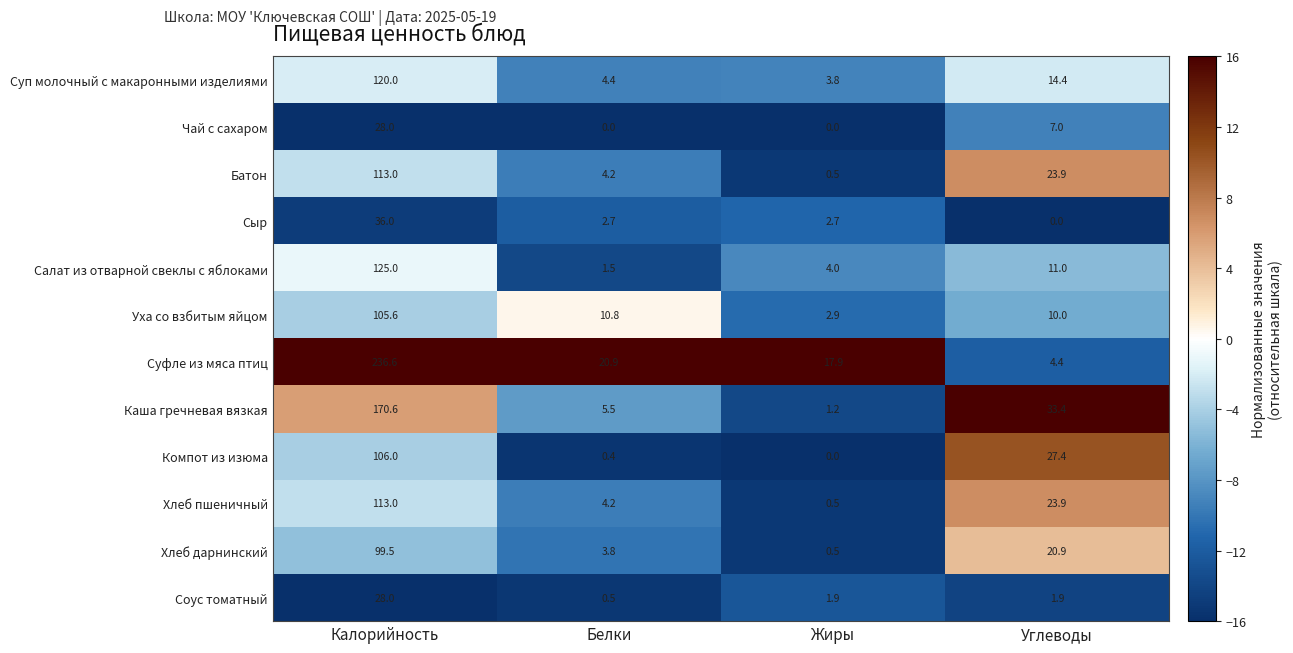

List the labels in order of Хлеб пшеничный value, smallest first.

Жиры, Белки, Углеводы, Калорийность